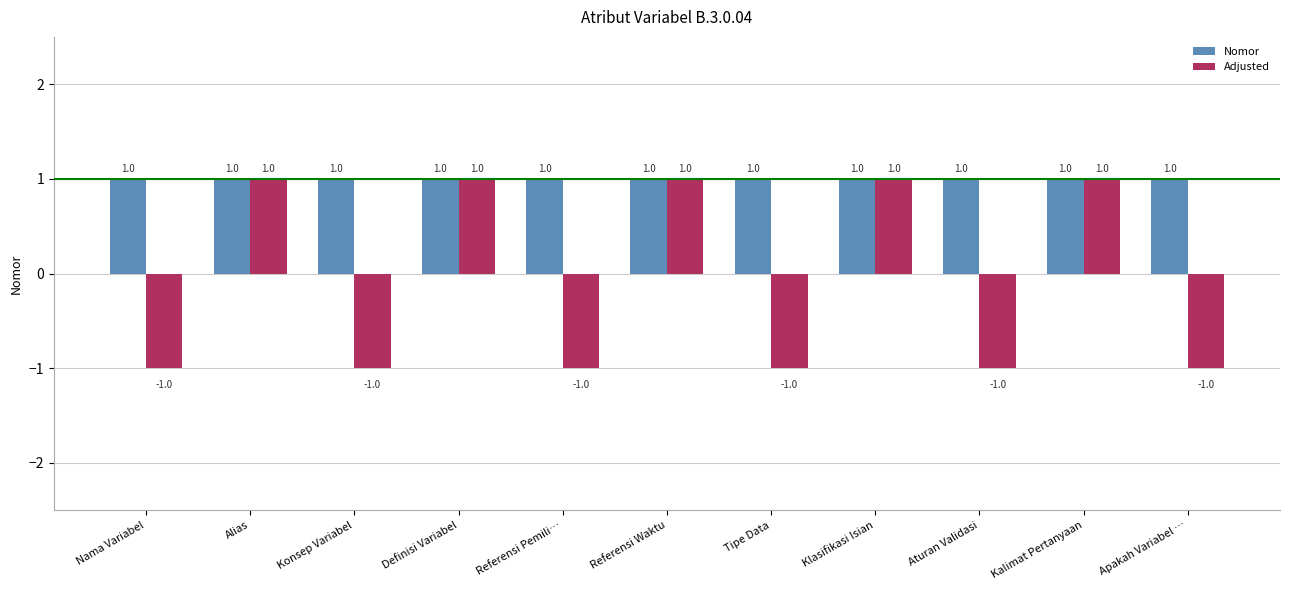

Is it true that Nomor equals 0 at Nama Variabel?

False